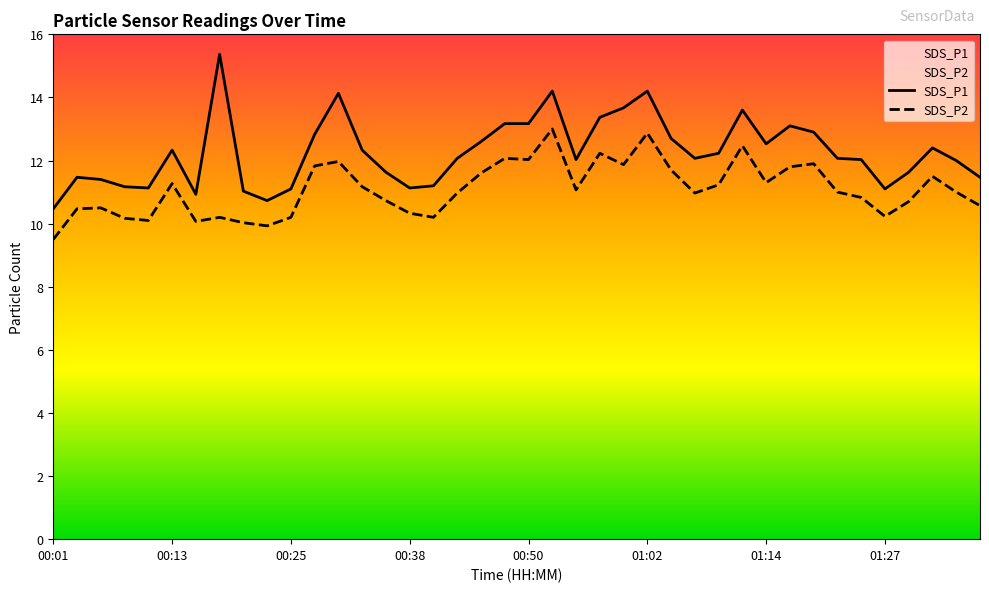

How many values in the SDS_P2 series exceed 11?

19